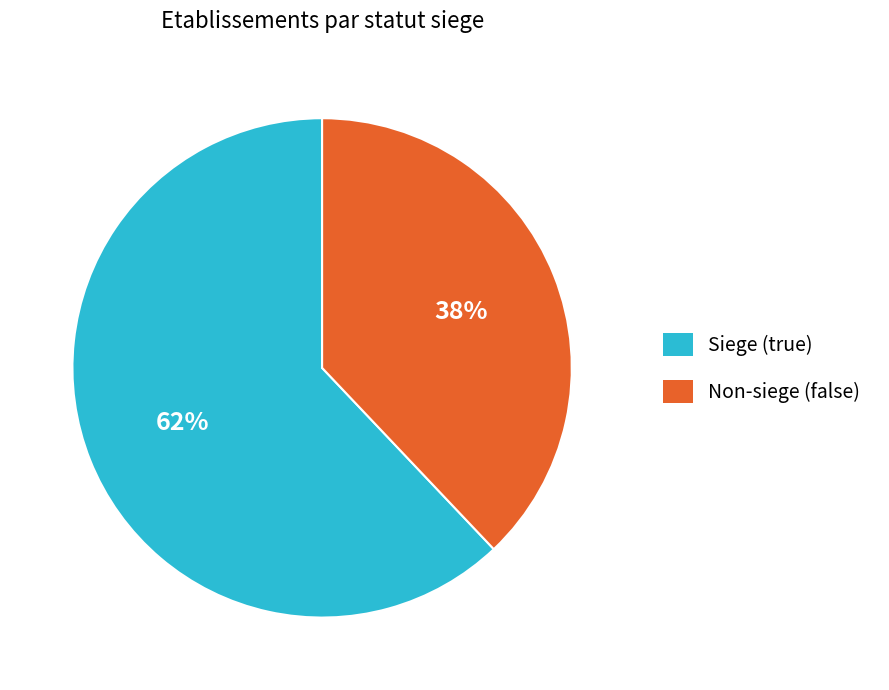

To the nearest percent, what is the difference between the largest and smallest slice percentages?

24%